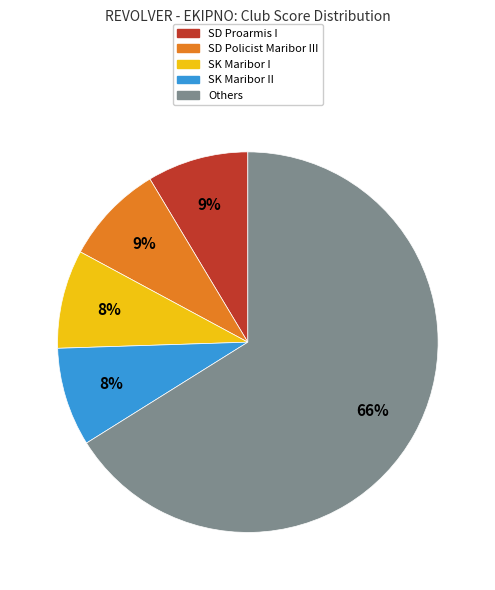

Which slice is the largest?

Others